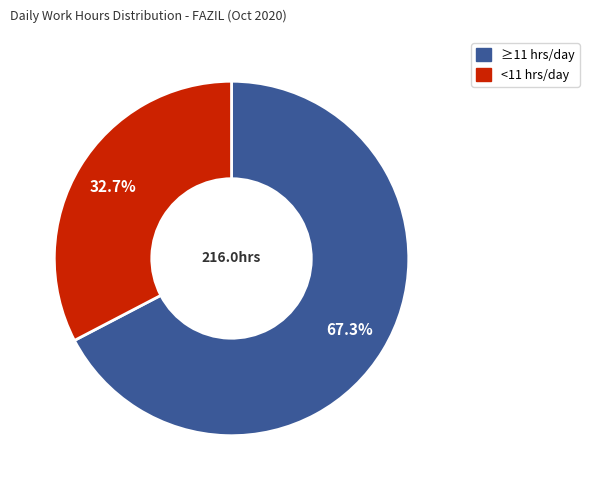

Count the number of slices in the pie.

2